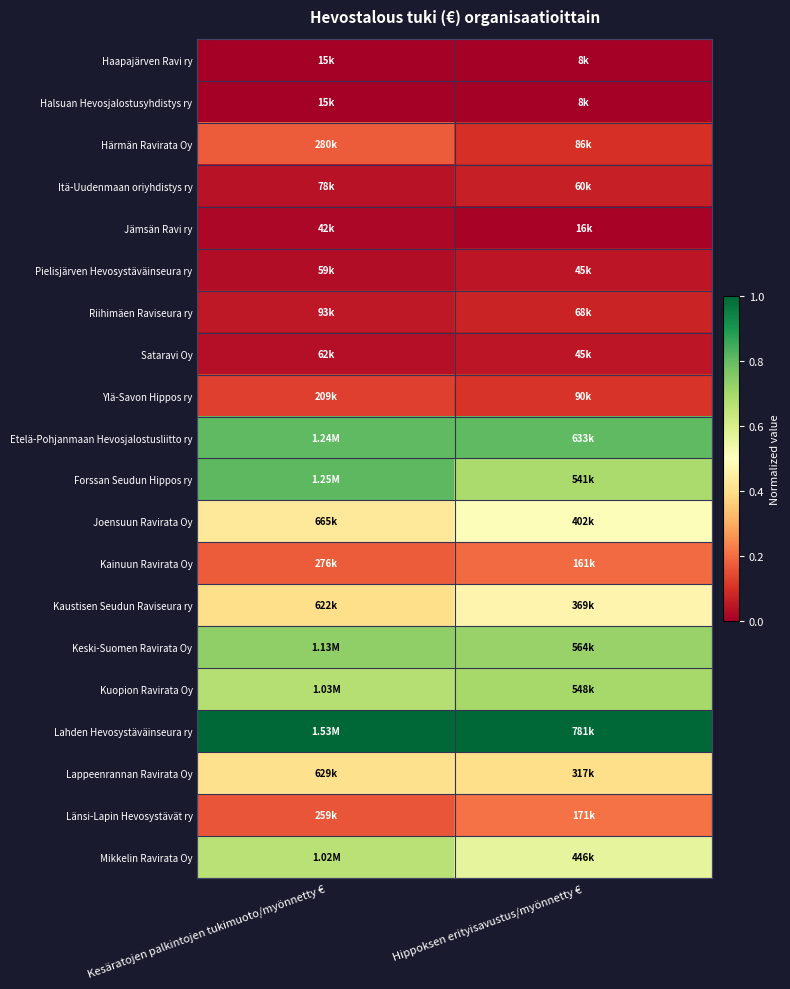

At Hippoksen erityisavustus/myönnetty €, list the series in order from smallest to largest.

Haapajärven Ravi ry, Halsuan Hevosjalostusyhdistys ry, Jämsän Ravi ry, Pielisjärven Hevosystäväinseura ry, Sataravi Oy, Itä-Uudenmaan oriyhdistys ry, Riihimäen Raviseura ry, Härmän Ravirata Oy, Ylä-Savon Hippos ry, Kainuun Ravirata Oy, Länsi-Lapin Hevosystävät ry, Lappeenrannan Ravirata Oy, Kaustisen Seudun Raviseura ry, Joensuun Ravirata Oy, Mikkelin Ravirata Oy, Forssan Seudun Hippos ry, Kuopion Ravirata Oy, Keski-Suomen Ravirata Oy, Etelä-Pohjanmaan Hevosjalostusliitto ry, Lahden Hevosystäväinseura ry